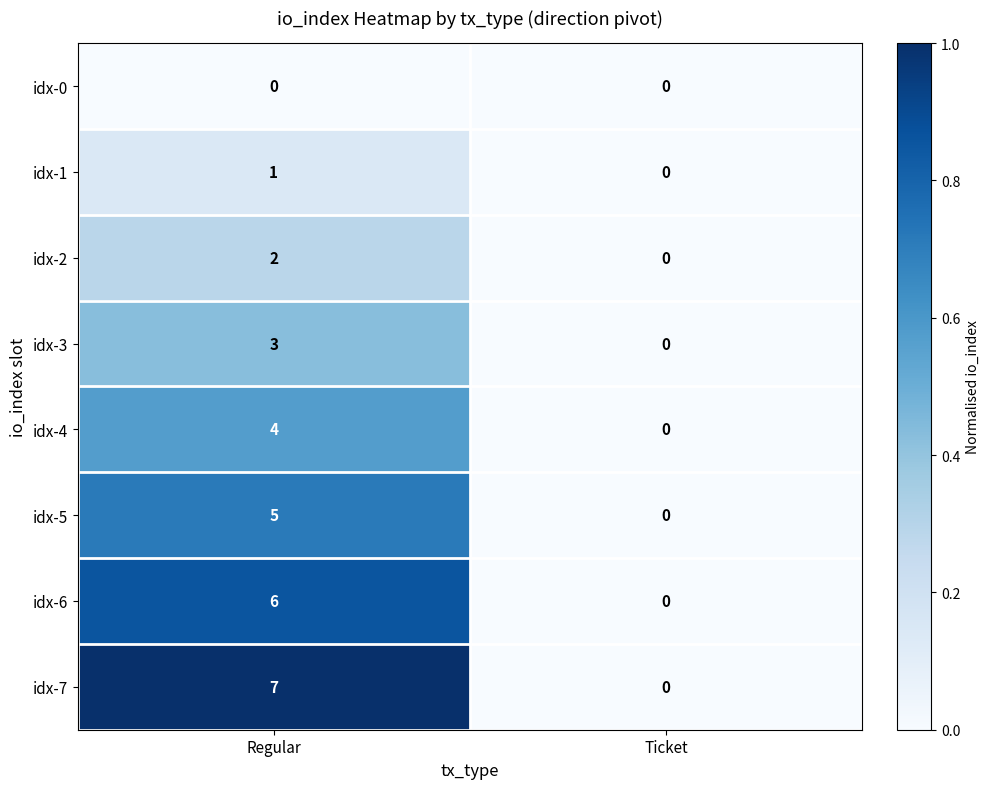

The idx-1 series shows 0 at Ticket. True or false?

True